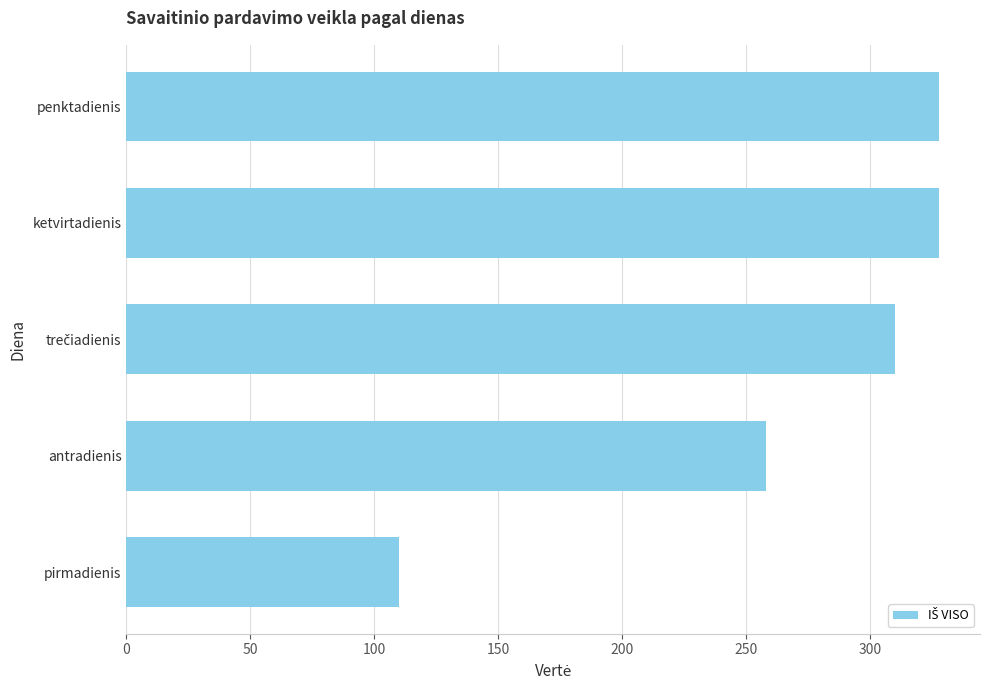

Reading bottom to top, extract all data points from this chart.

110	258	310	328	328